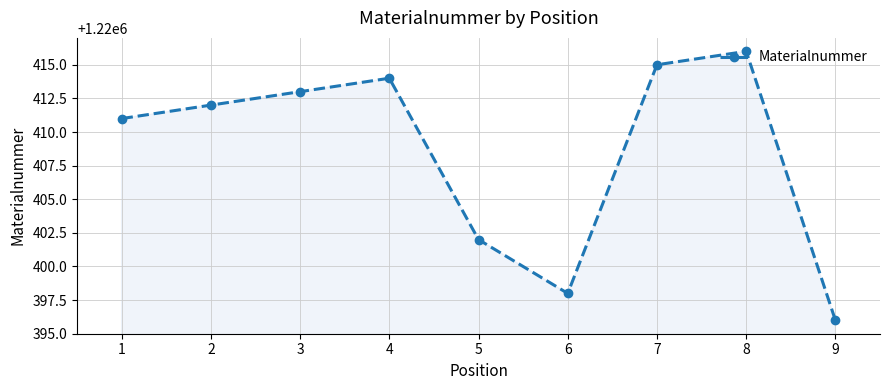

Reading left to right, what are all the values shown in this chart?

1=1220411	2=1220412	3=1220413	4=1220414	5=1220402	6=1220398	7=1220415	8=1220416	9=1220396